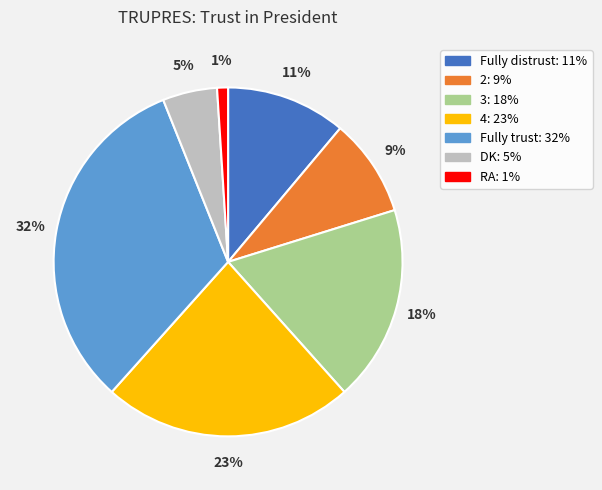

Is RA the majority of the pie?

No